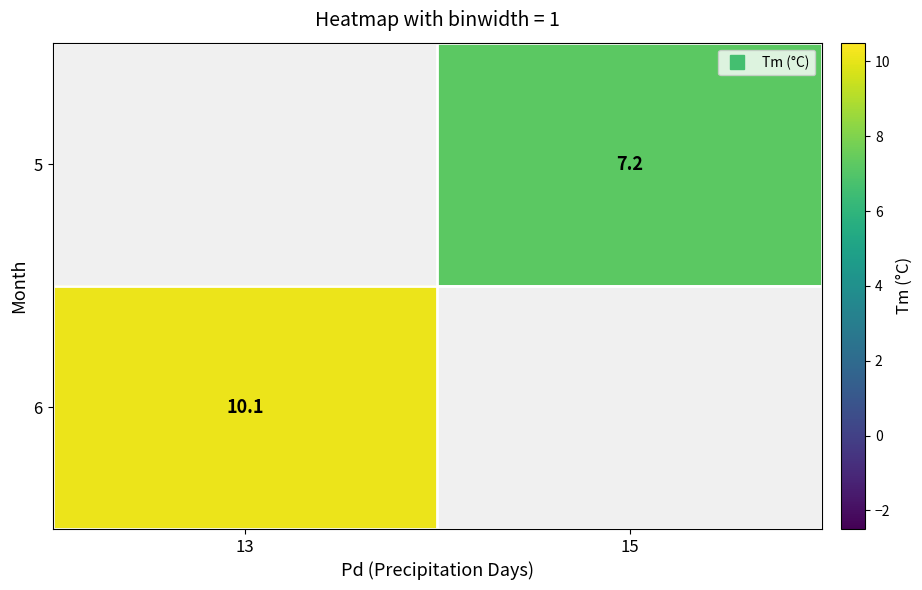

Which series has the largest range (max minus min)?

6